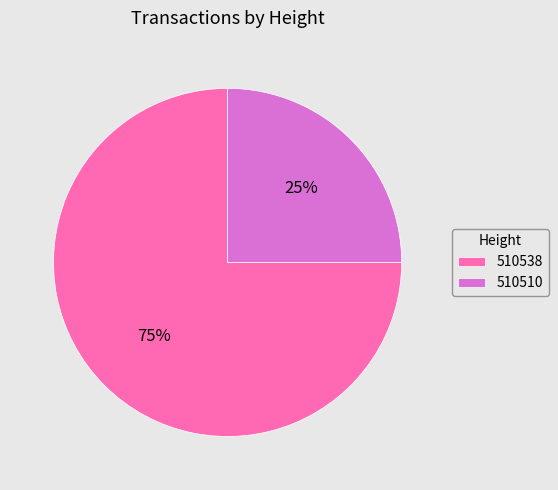

Is it true that 510510 is 38% of the pie?

False